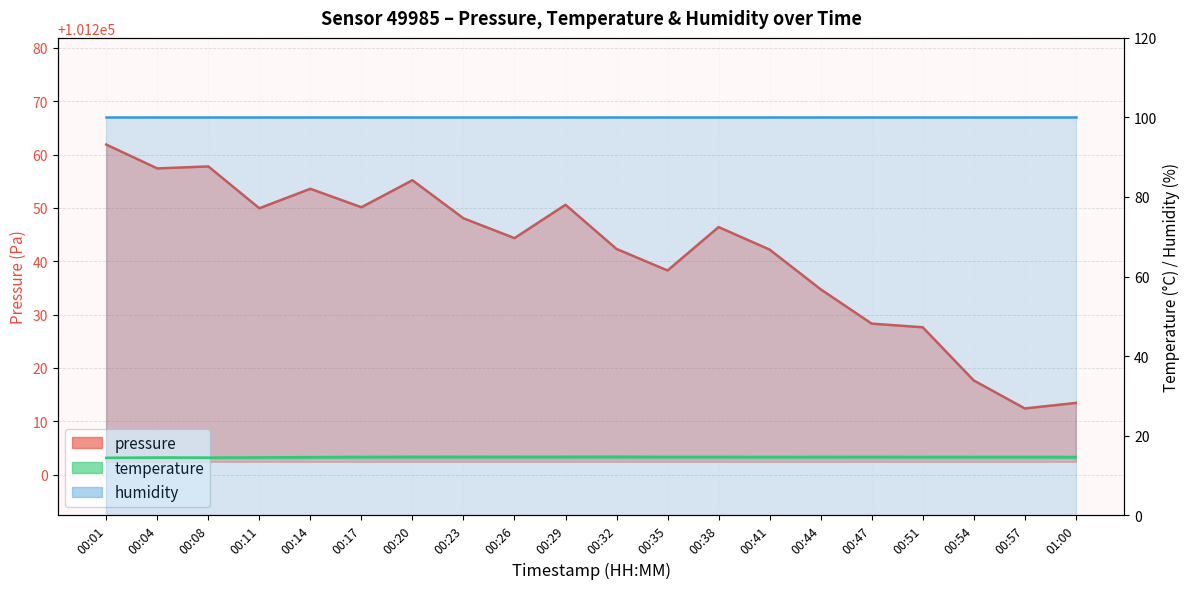

How many interior local peaks does the temperature series have?

4